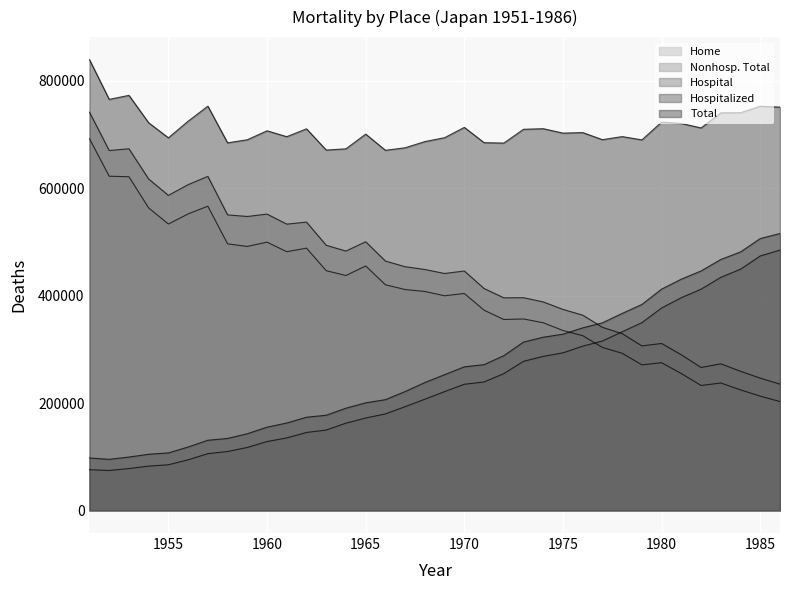

Rank the series at 1983 from lowest to highest value.

Home, Nonhosp. Total, Hospital, Hospitalized, Total